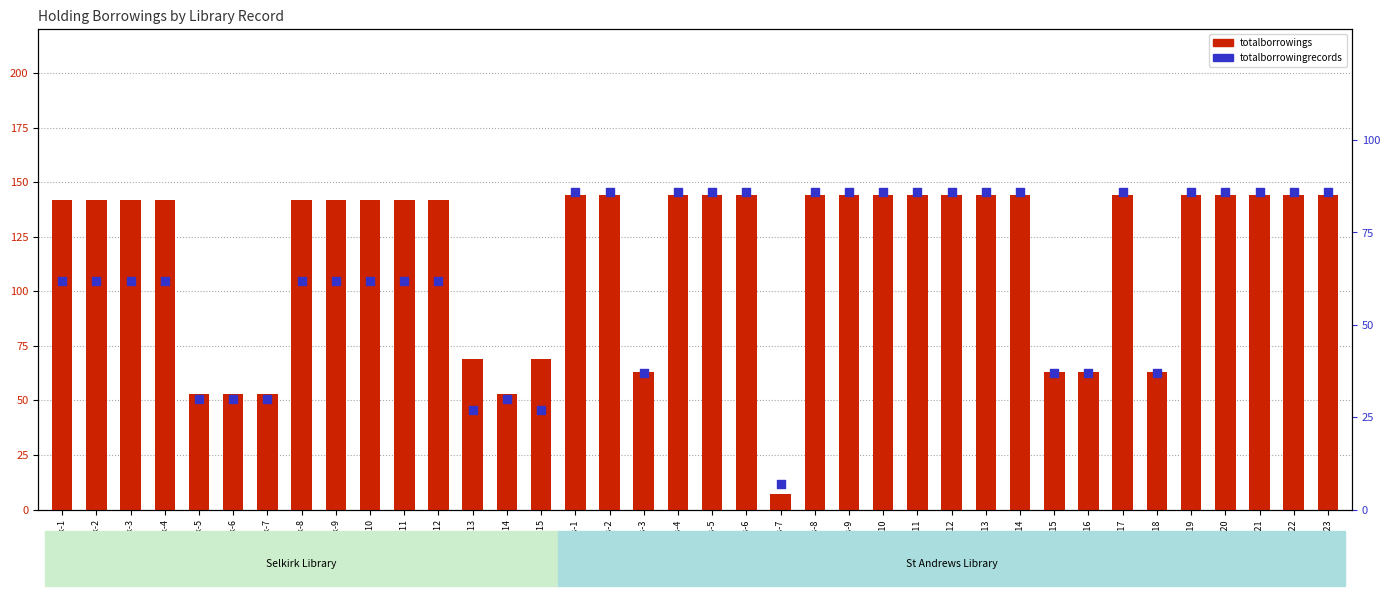

At which category is the sum across all series the highest?

st-andrews-1